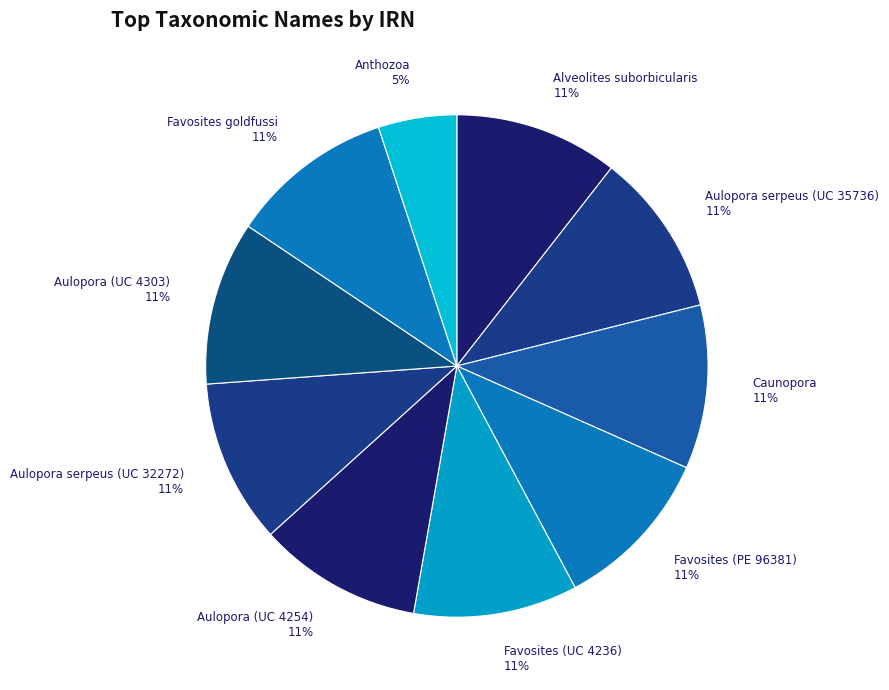

Which slice is the smallest?

Anthozoa